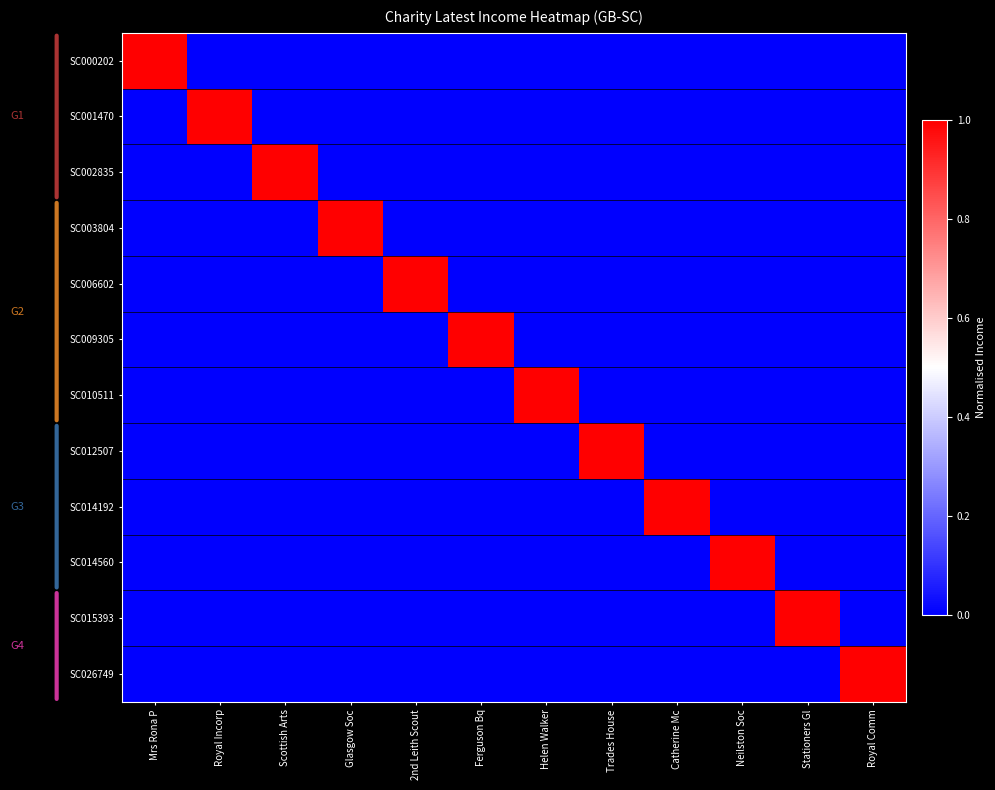

List the series in order of their peak value, highest first.

SC000202, SC001470, SC002835, SC003804, SC006602, SC009305, SC010511, SC012507, SC014192, SC014560, SC015393, SC026749